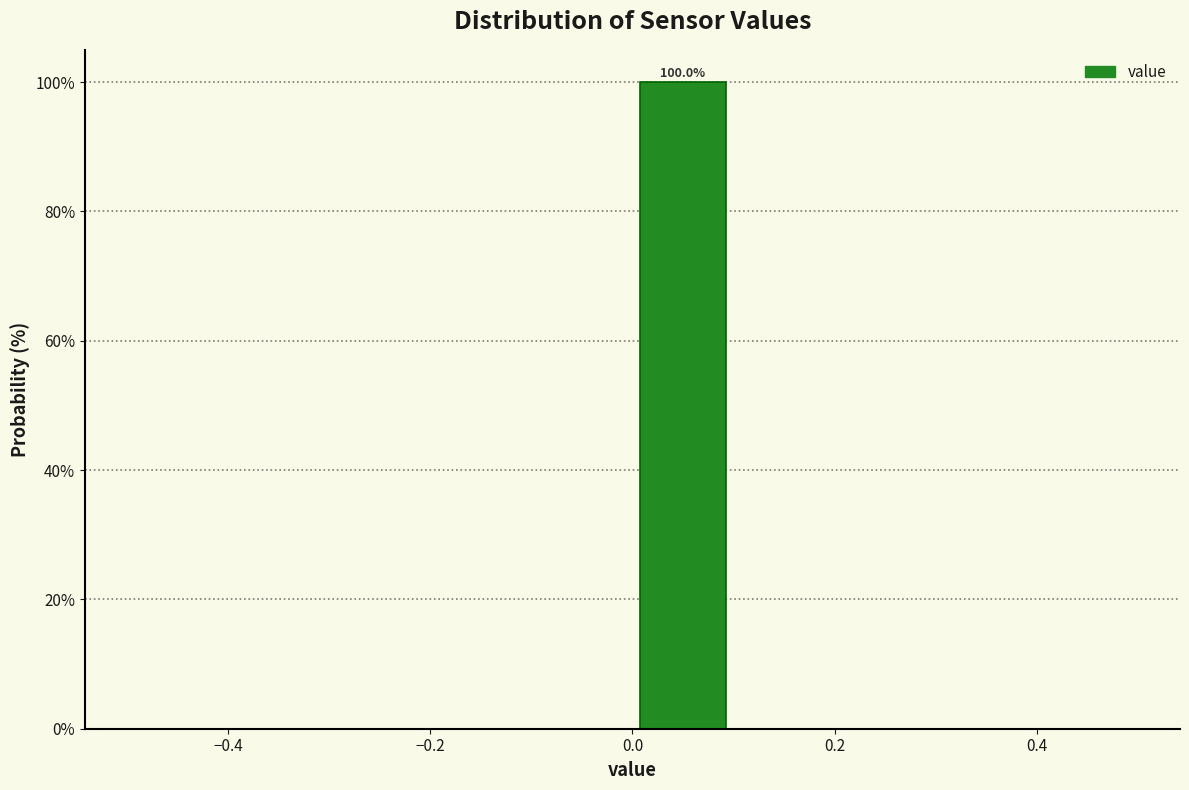

Which range on the x-axis has the tallest bar?

0.0 to 0.1